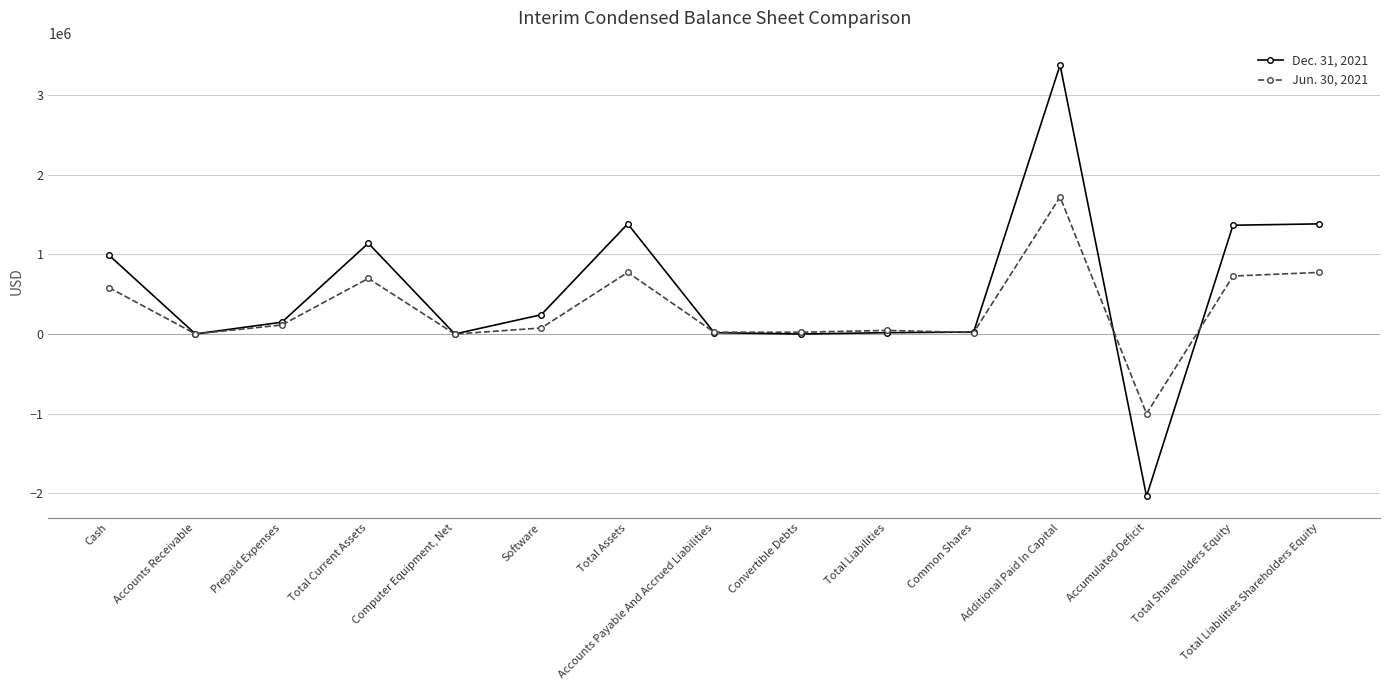

At which label does Jun. 30, 2021 first exceed 75750?

Cash